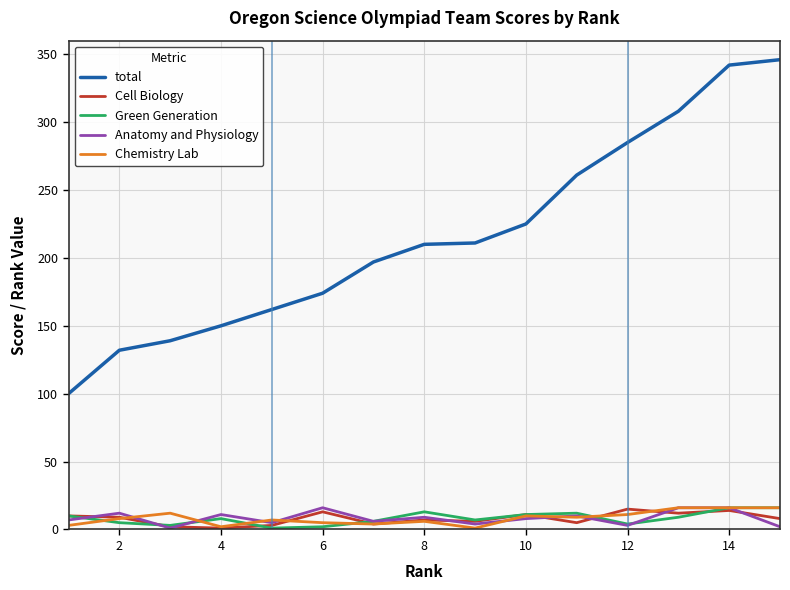

Which series has the largest total across all categories?

total